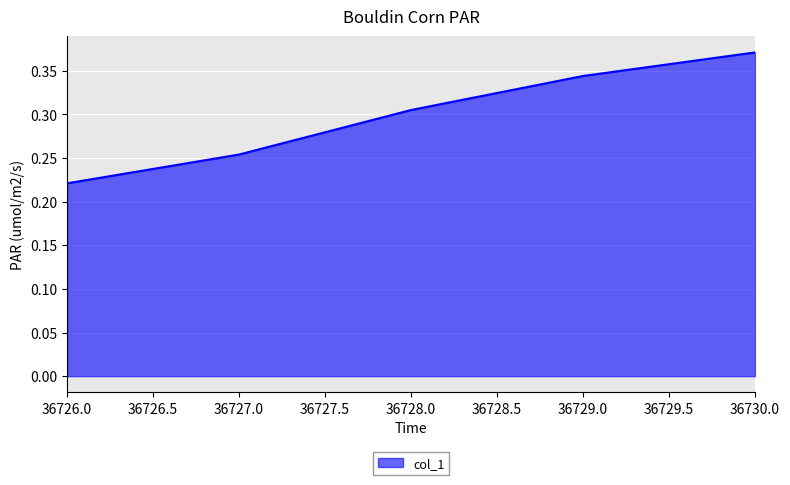

Which category has the lowest value across all series?

36726.0